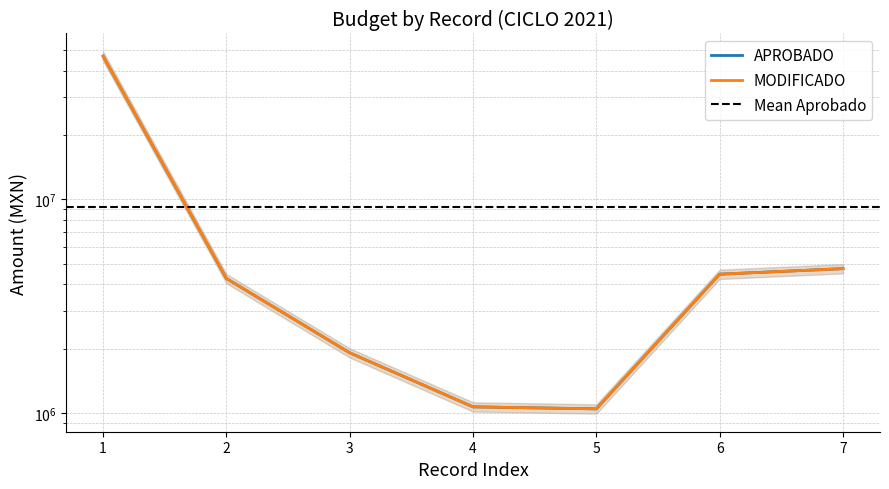

Reading left to right, transcribe all the data shown in this chart.

APROBADO: 46761928.3	4259661.6	1912069.9	1068400.0	1045504.9	4461496.5	4736634.4
MODIFICADO: 46761928.3	4259661.6	1912069.9	1068400.0	1045504.9	4461496.5	4736634.4